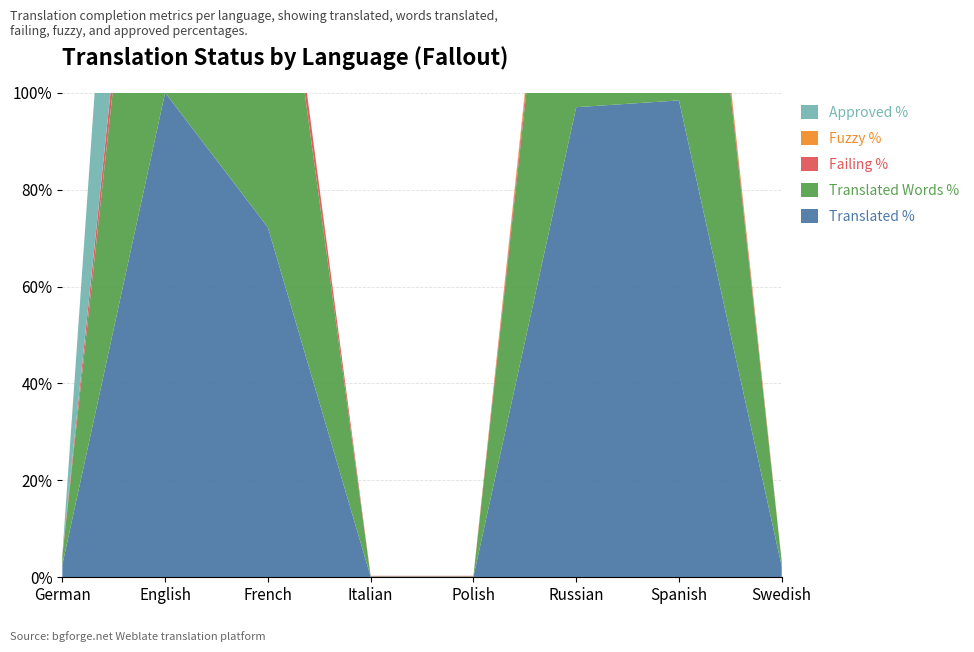

Reading right to left, list all the values displayed in this chart.

translated_percent: Swedish=2.2	Spanish=98.4	Russian=97.0	Polish=0.1	Italian=0.1	French=72.2	English=100.0	German=2.6
translated_words_percent: Swedish=1.0	Spanish=98.5	Russian=97.2	Polish=0.1	Italian=0.1	French=83.4	English=100.0	German=1.8
failing_percent: Swedish=0.0	Spanish=2.8	Russian=3.3	Polish=0.1	Italian=0.1	French=5.4	English=8.1	German=0.3
fuzzy_percent: Swedish=0.0	Spanish=1.5	Russian=2.1	Polish=0.0	Italian=0.0	French=0.1	English=0.0	German=0.0
approved_percent: Swedish=0.0	Spanish=0.0	Russian=0.0	Polish=0.0	Italian=0.0	French=0.0	English=100.0	German=0.0